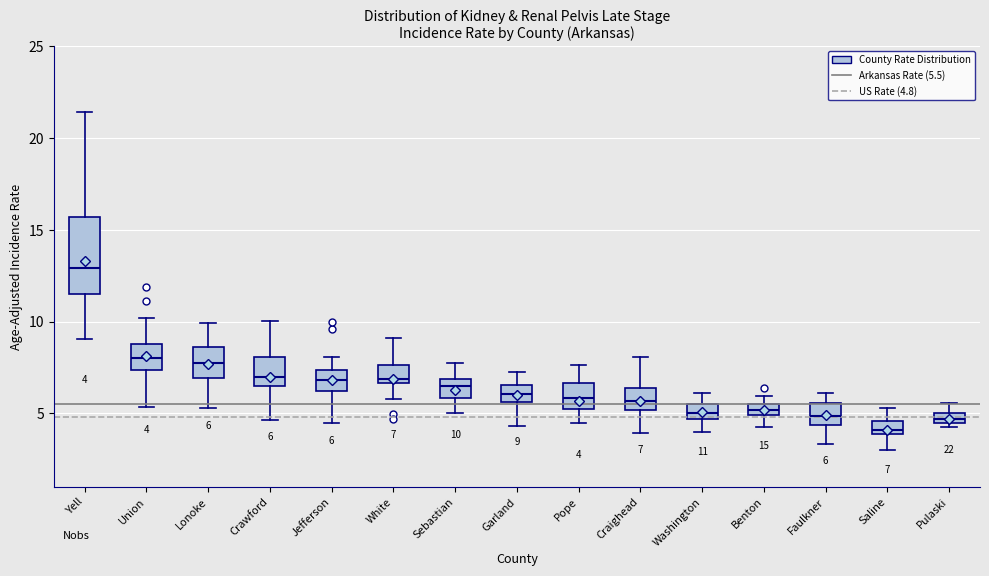

Comparing the boxes themselves (not the whiskers), which one is the tallest?

Yell